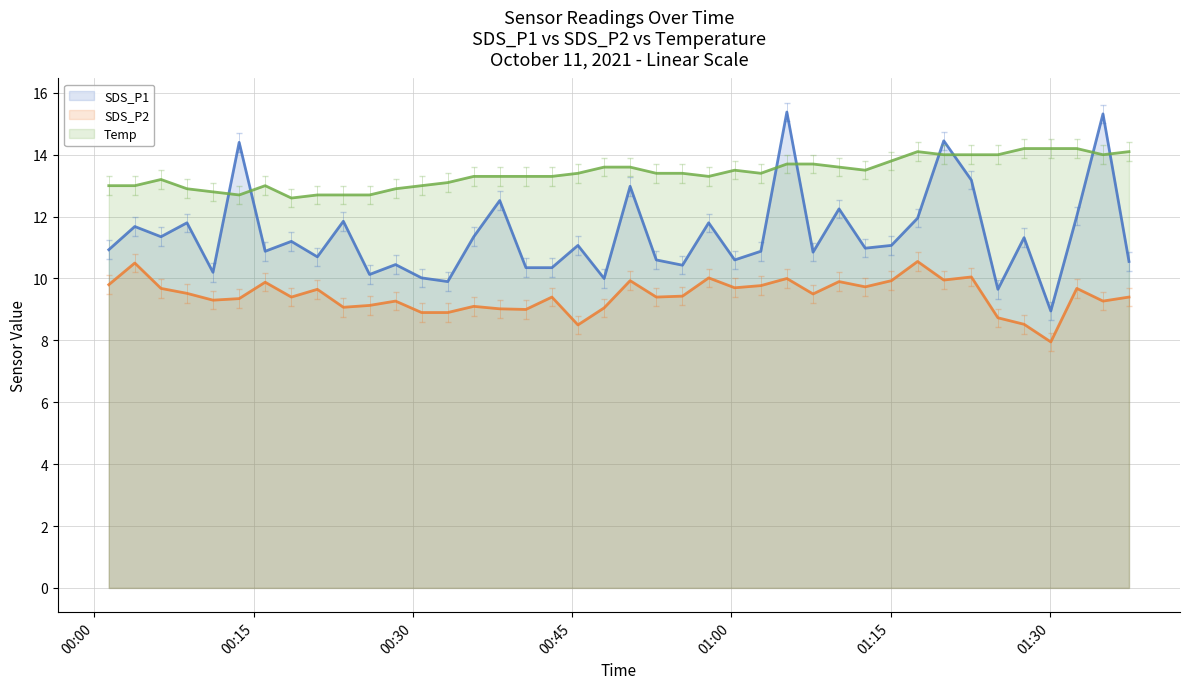

Count the number of data series in this chart.

3